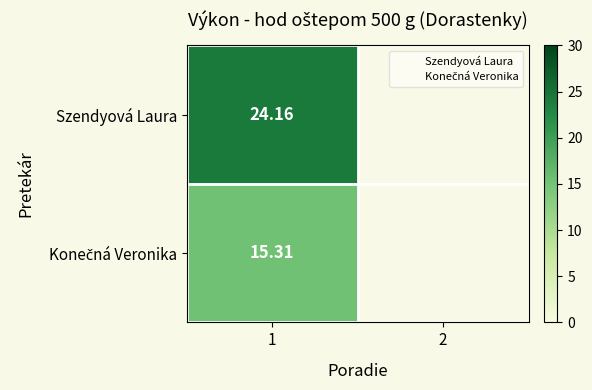

Which series has the widest spread of values?

Szendyová Laura